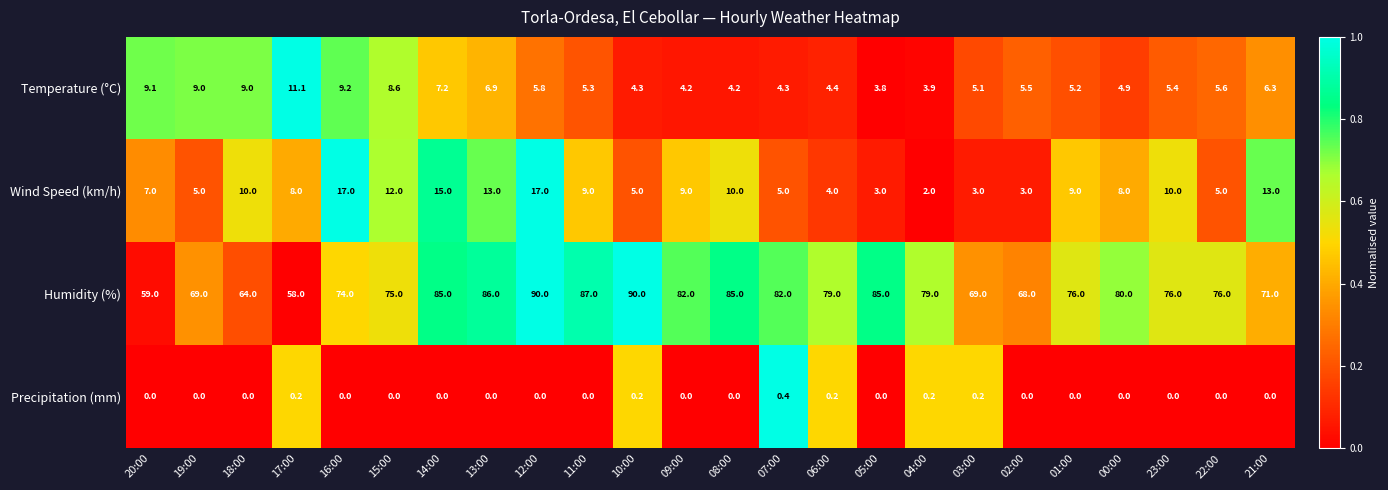

Which series has the largest total across all categories?

Humidity (%)